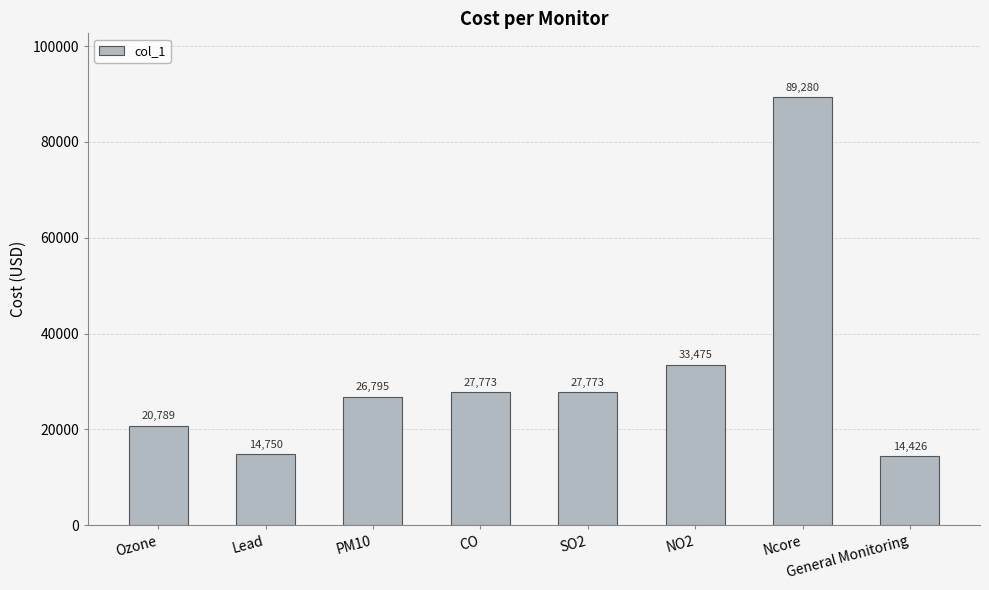

Between Lead and SO2, which is larger?

SO2